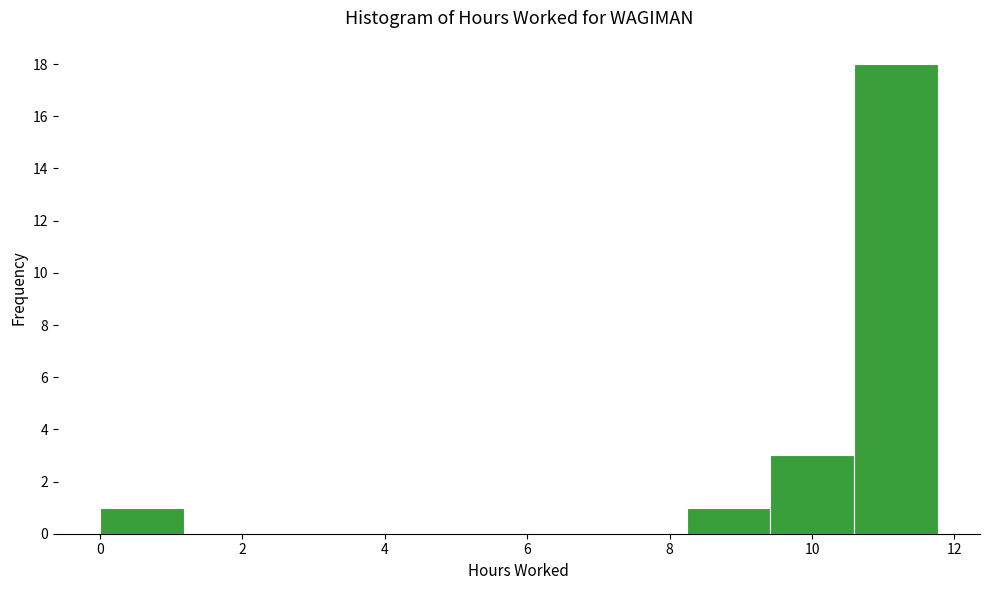

Which range on the x-axis has the tallest bar?

10.6 to 11.8